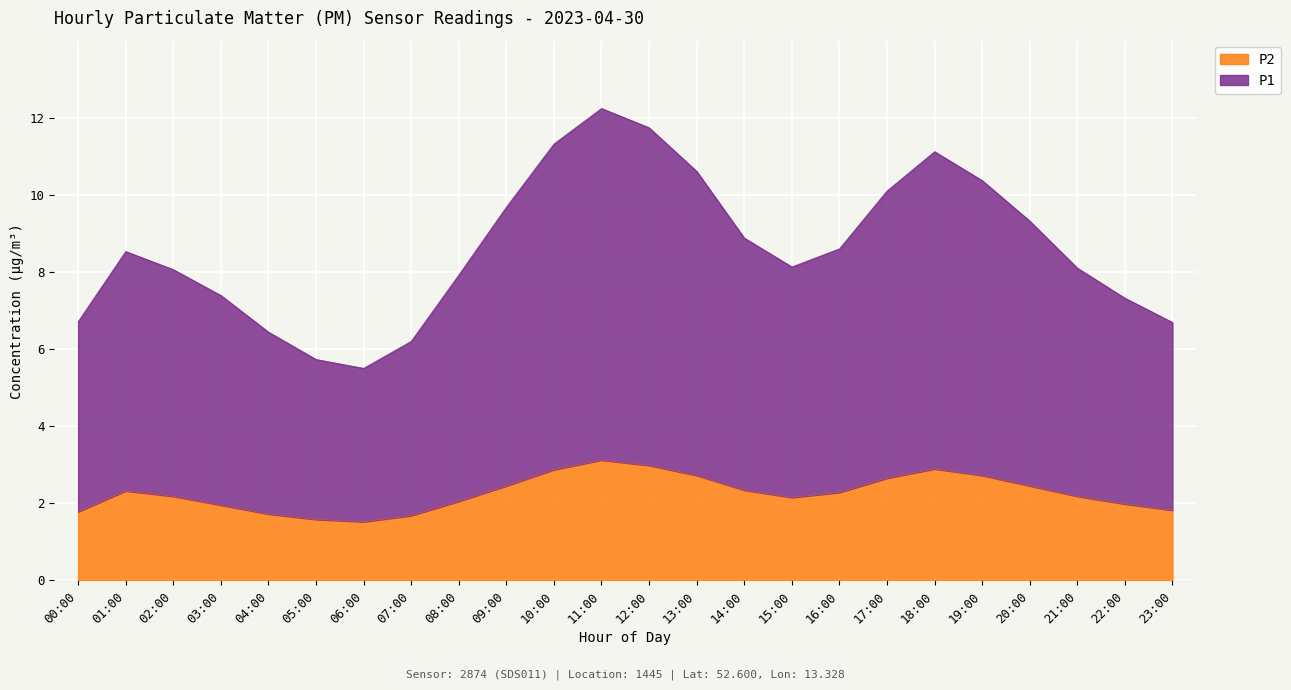

At how many categories does at least one series exceed 10?

7